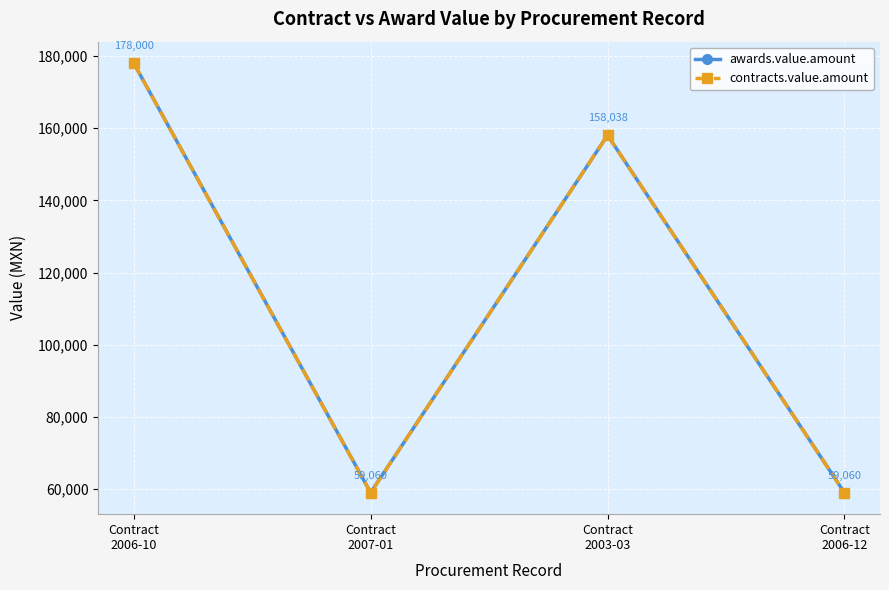

True or false: contracts.value.amount and awards.value.amount intersect in this chart.

False